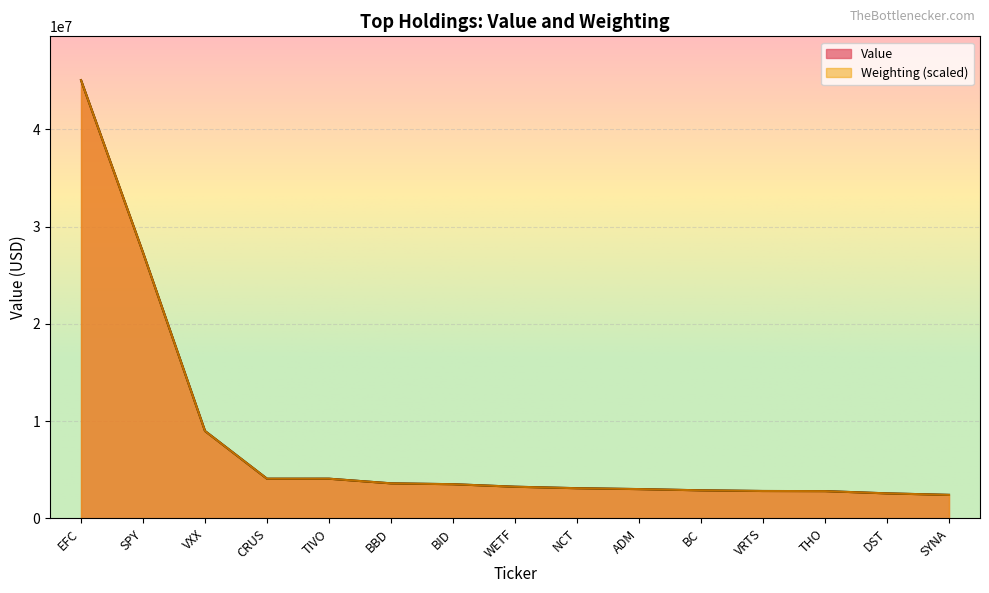

Which category has the highest value in the Value series?

EFC